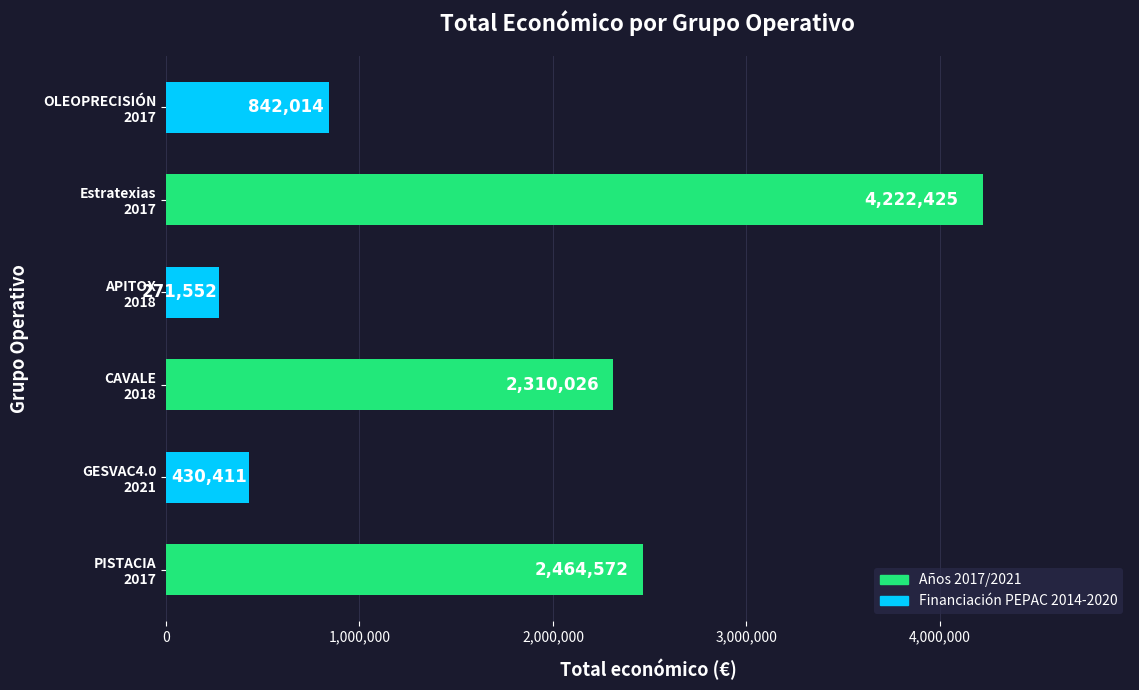

What is the average value?

1756833